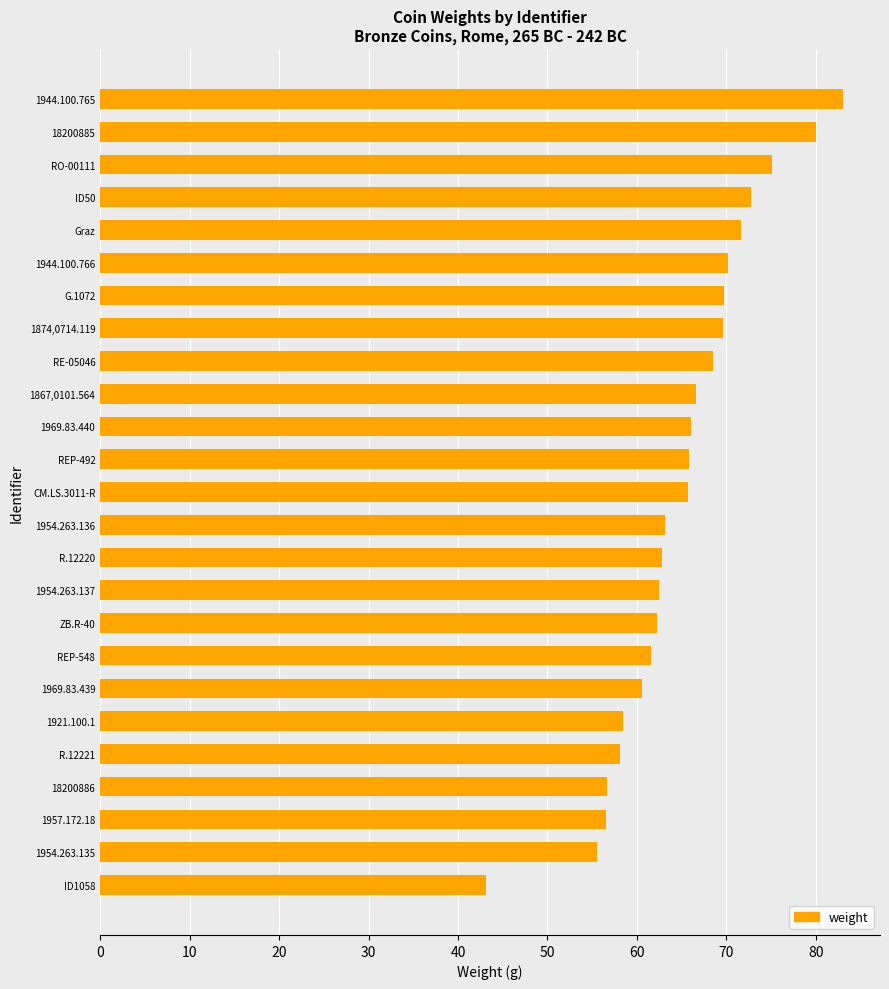

What is the average value?

65.1